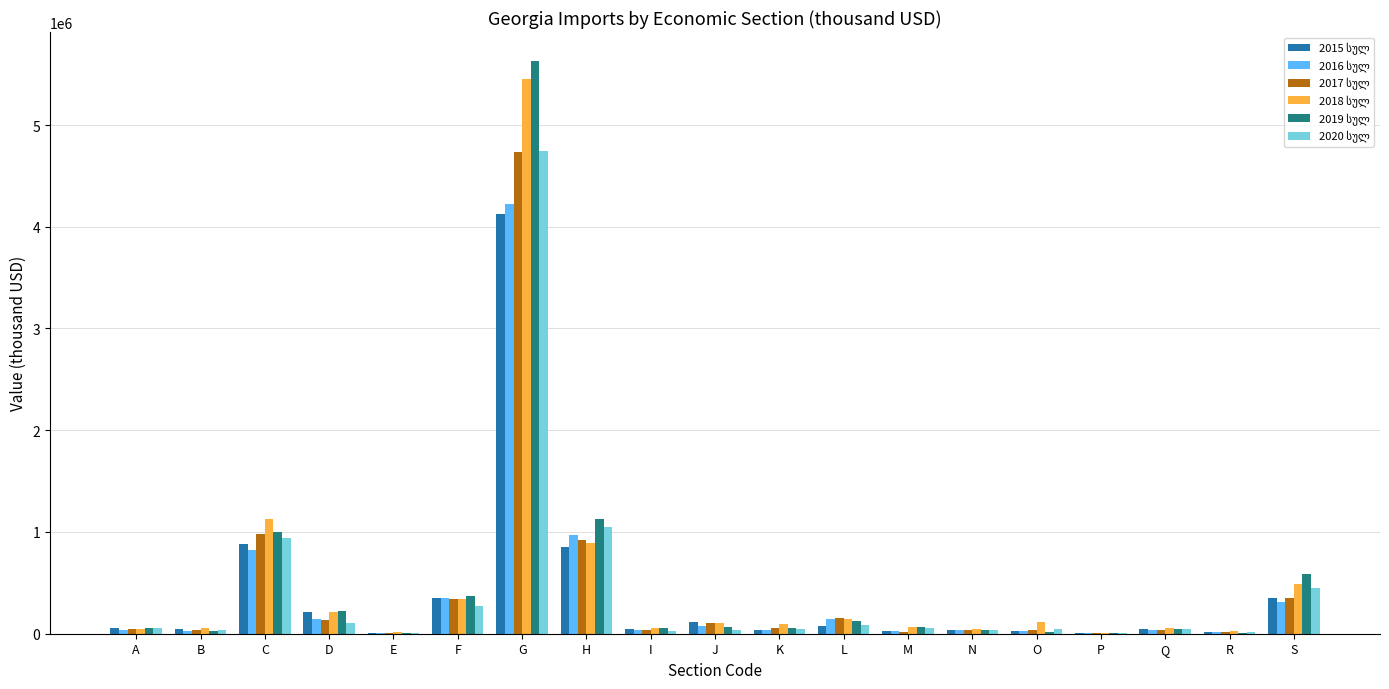

What is the maximum value shown in the chart?

5632352.7